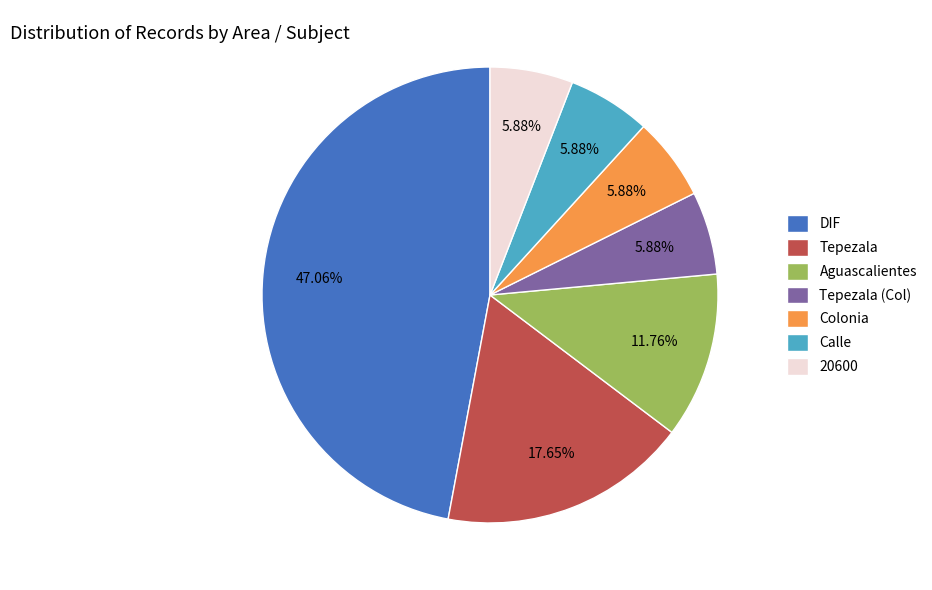

Does any single category account for the majority?

No